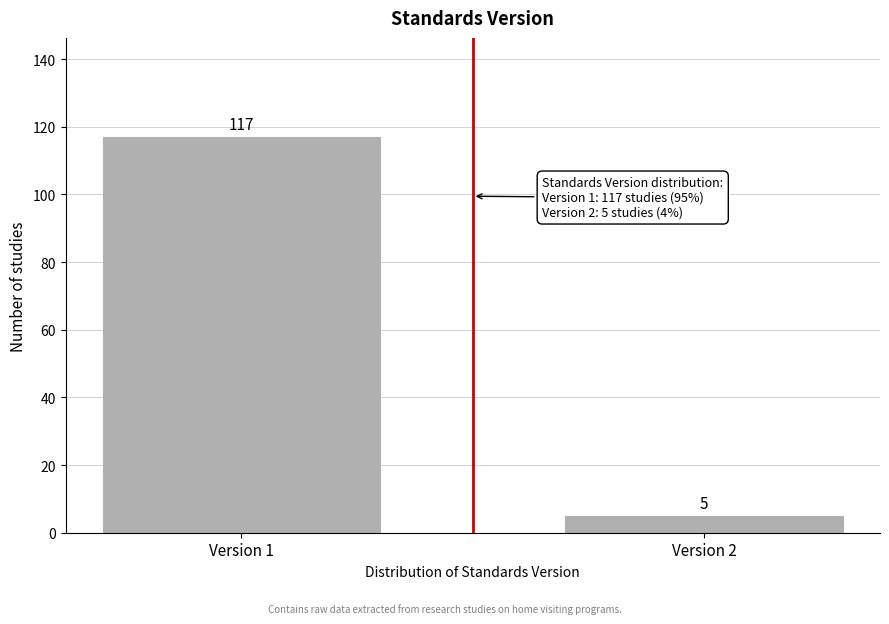

Reading left to right, list all the values displayed in this chart.

Version 1=117	Version 2=5